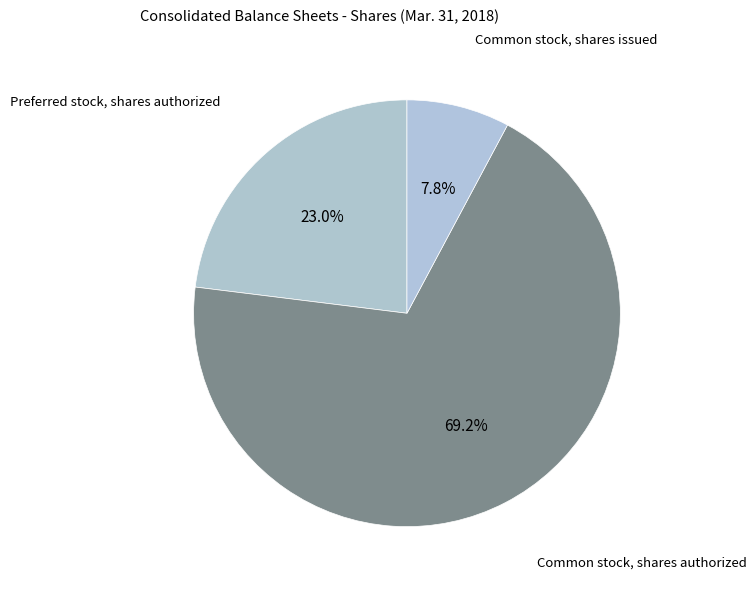

The Preferred stock, shares authorized slice represents 23% of the pie. True or false?

True